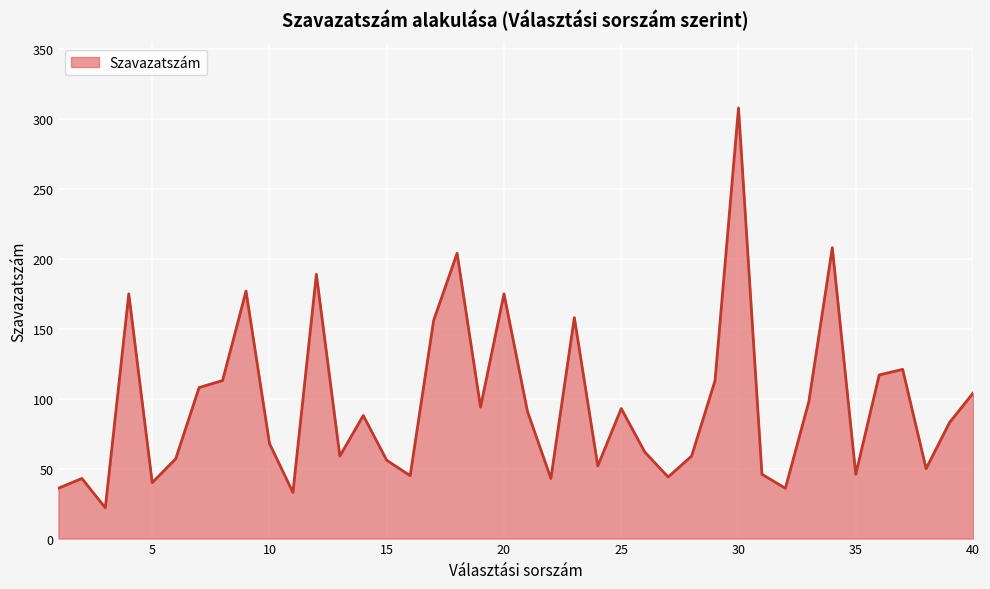

What is the minimum value shown in the chart?

22